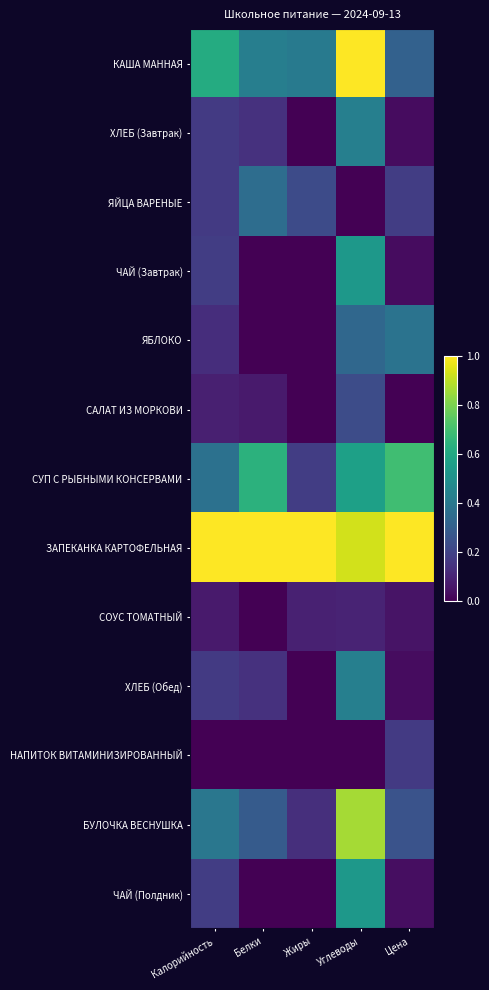

What is the total value across all series at Цена?

3.2